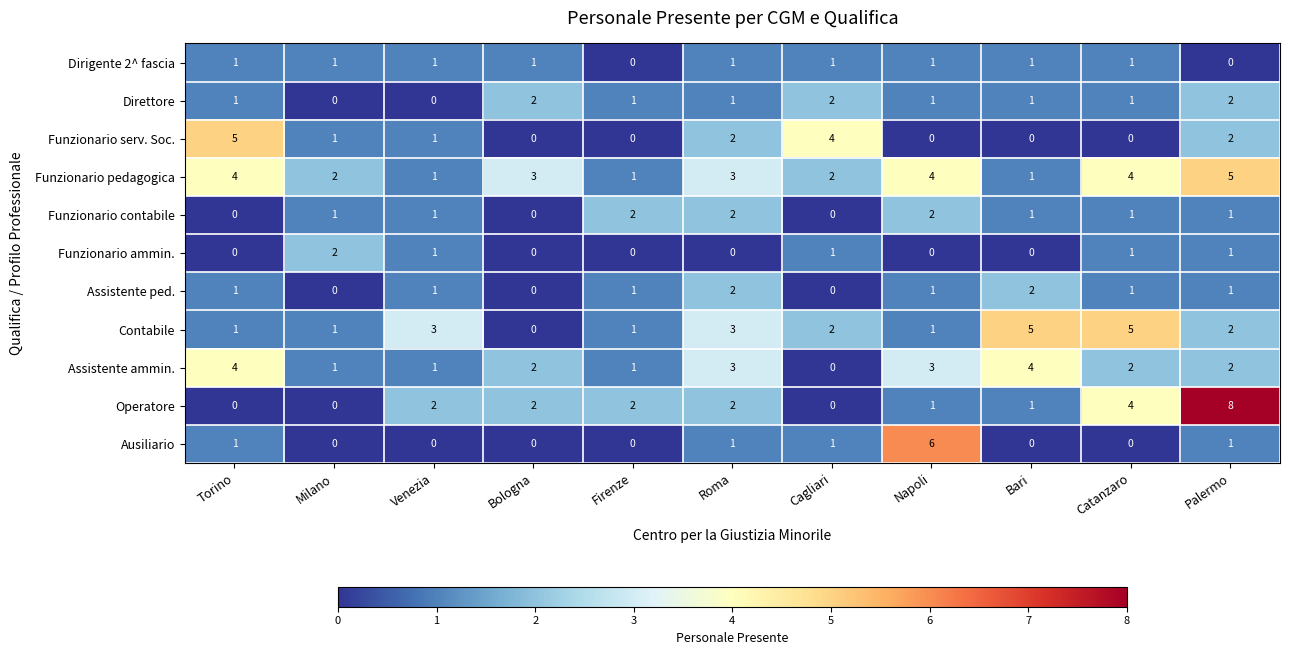

True or false: Ausiliario has a value of 2 at Napoli.

False